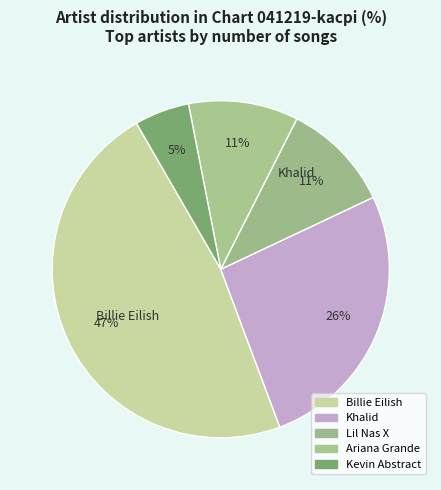

How many slices are in this pie chart?

5